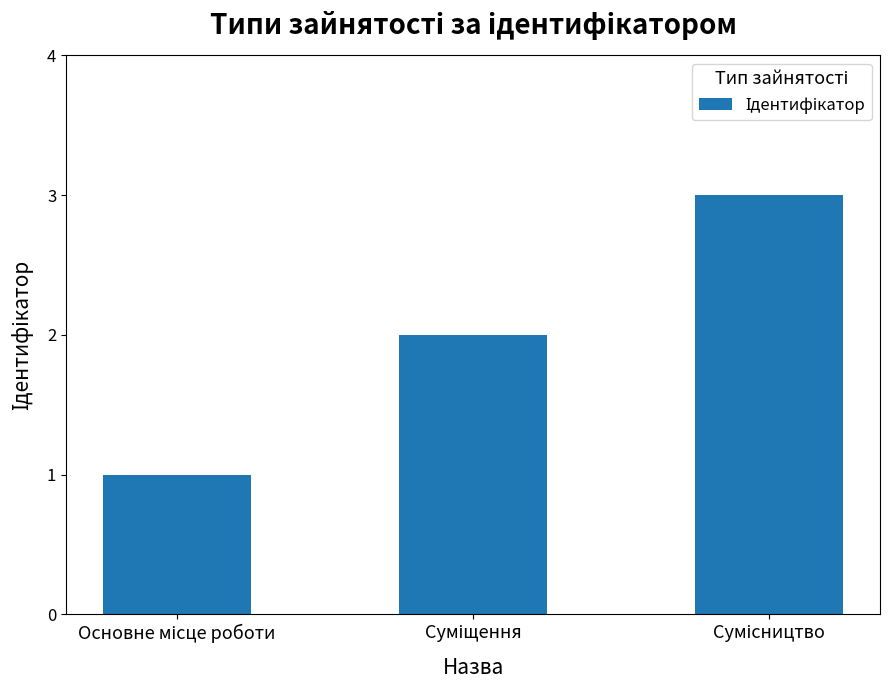

What is the sum of all values?

6